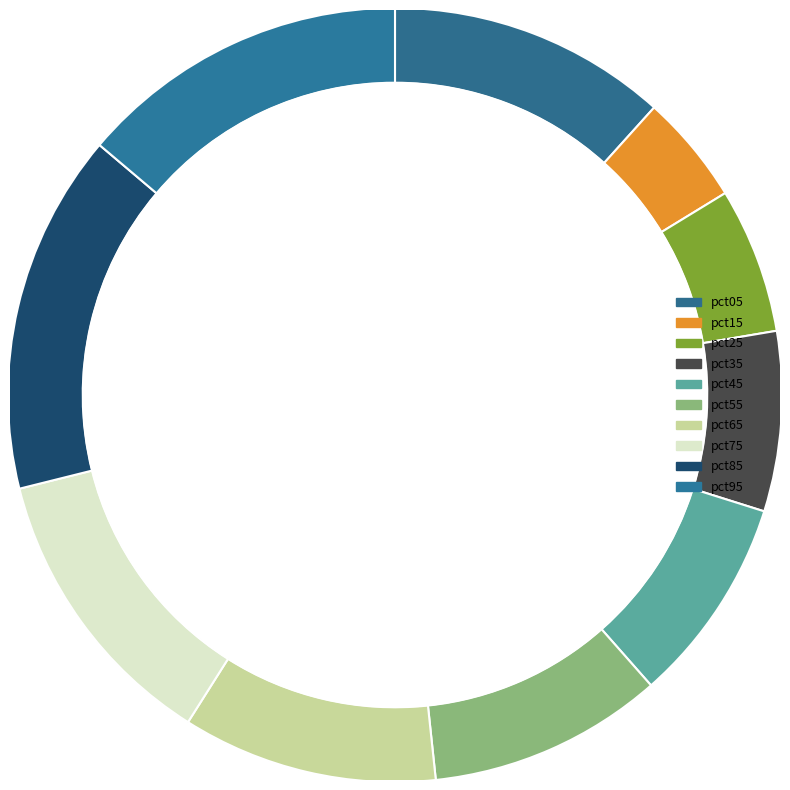

Is it true that pct25 is 7% of the pie?

True